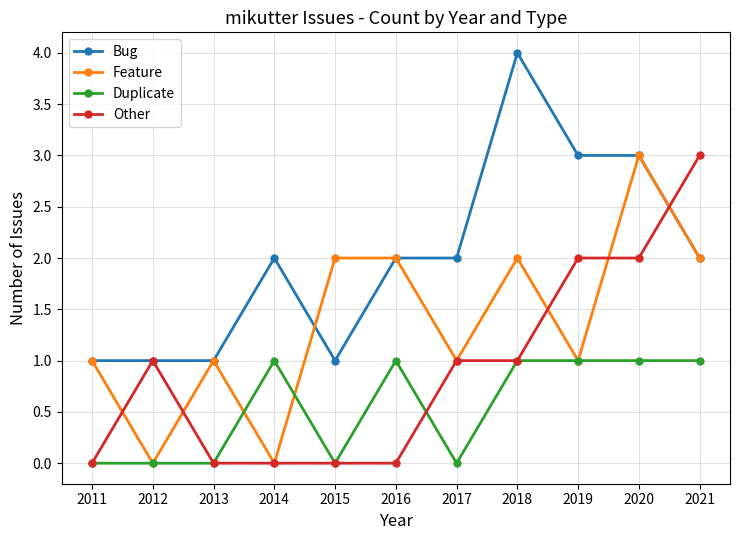

What is the approximate value of Feature at 2015?

2